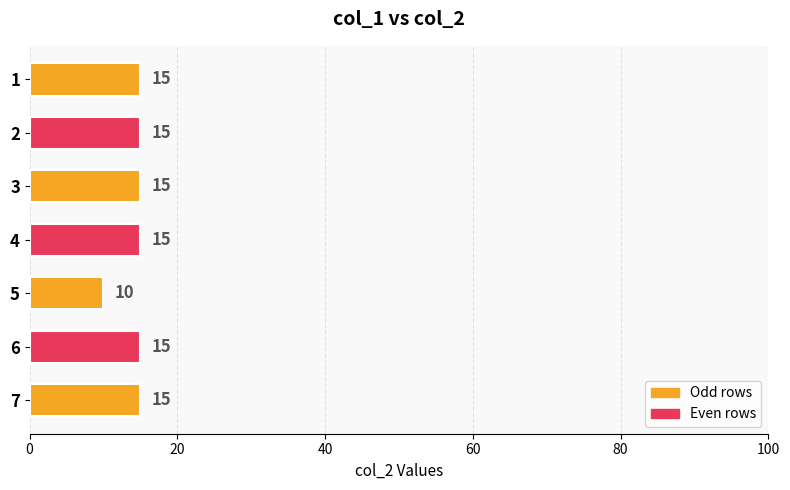

Reading top to bottom, list all the values displayed in this chart.

1=15	2=15	3=15	4=15	5=10	6=15	7=15